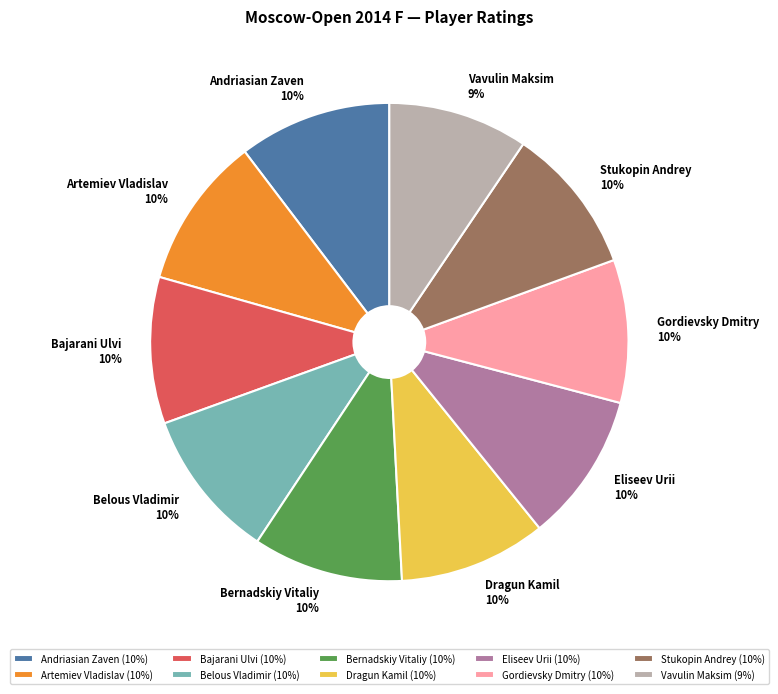

Does Belous Vladimir (10%) represent more than half of the total?

No